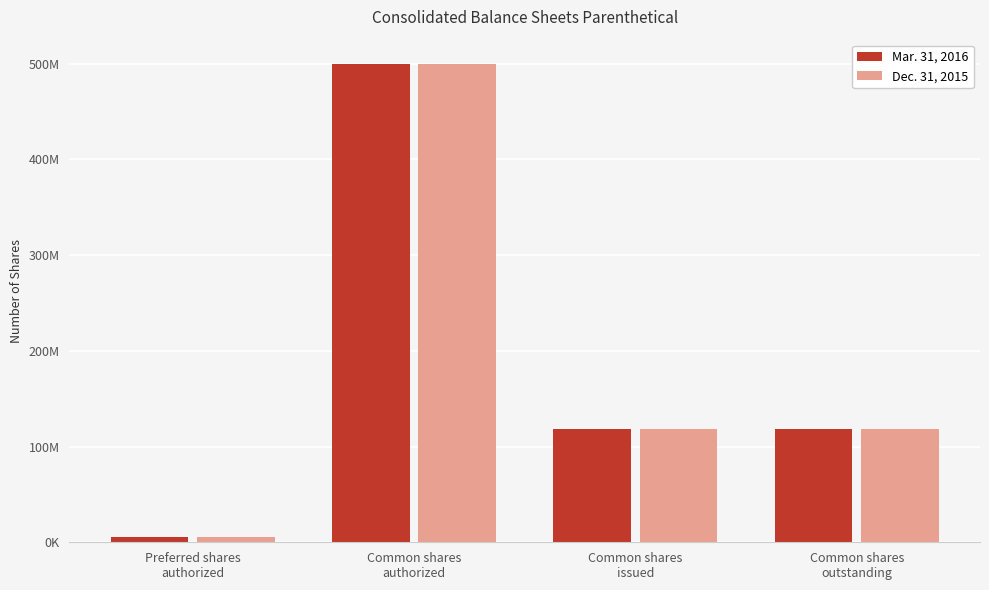

What are all the series names shown in the legend?

Mar. 31, 2016, Dec. 31, 2015